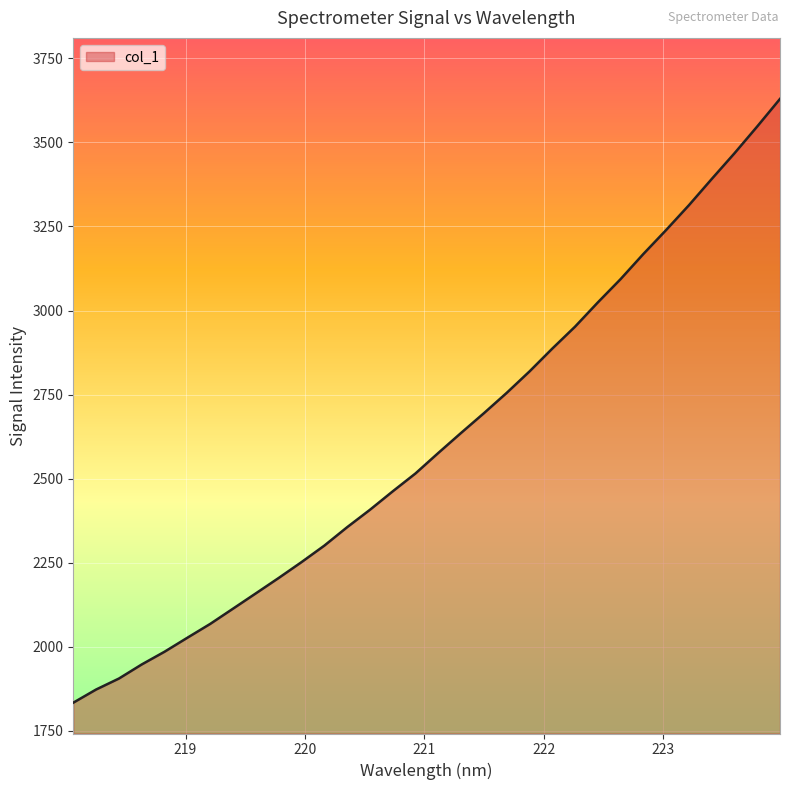

What is the maximum value shown in the chart?

3629.6